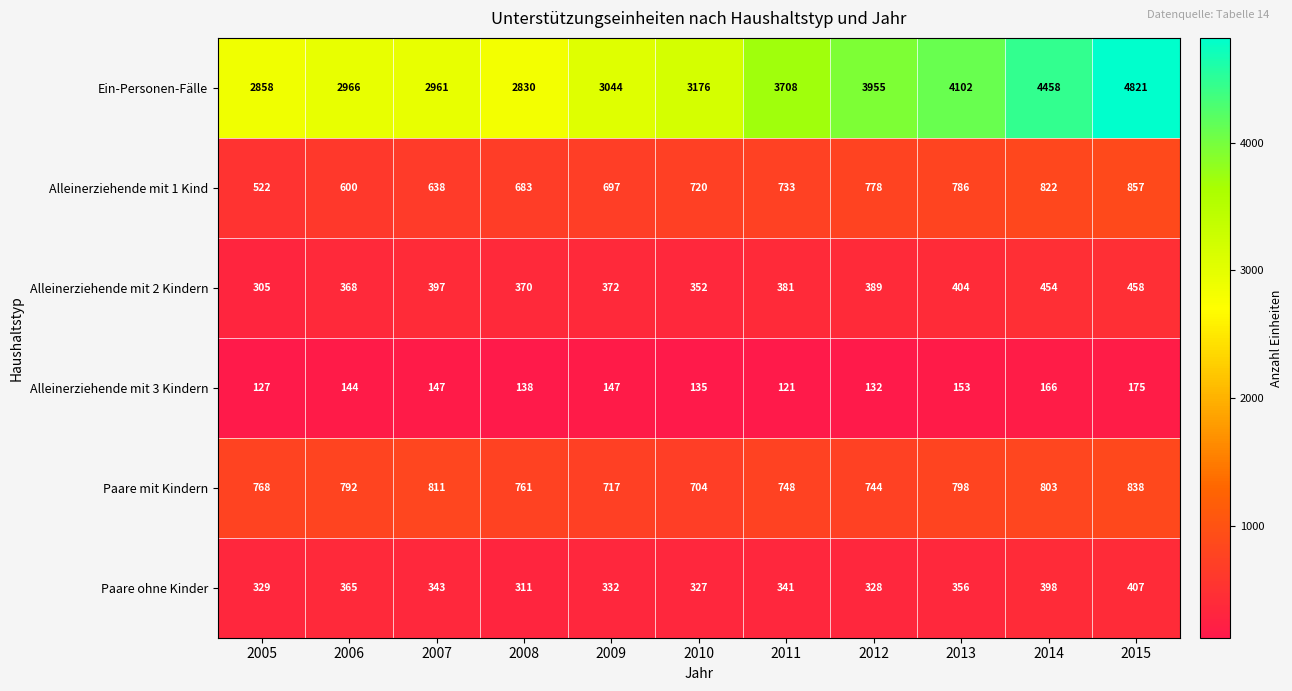

Between 2010 and 2015, which series saw the biggest shift?

Ein-Personen-Fälle